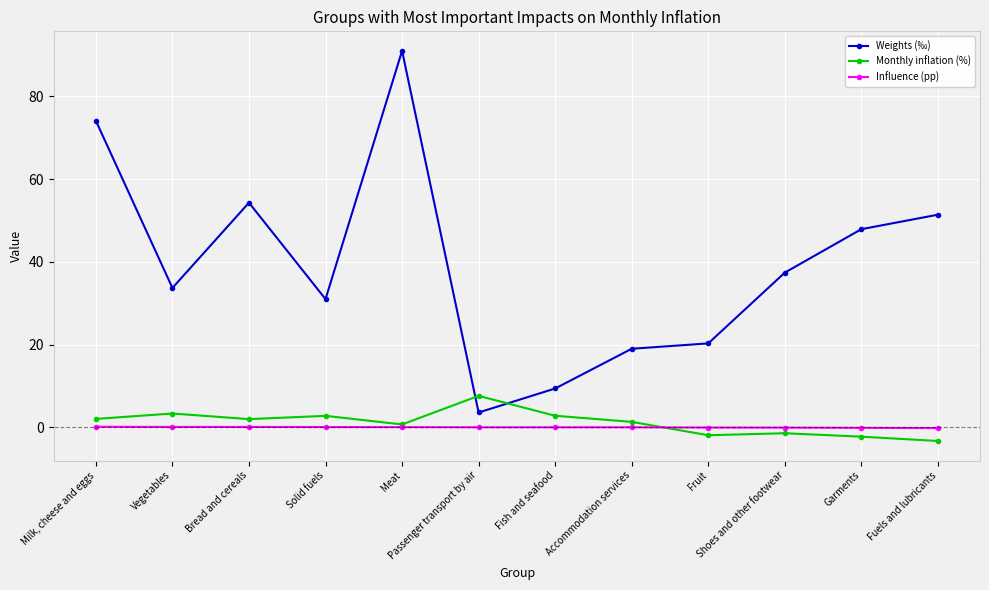

List the labels in order of Weights (‰) value, smallest first.

Passenger transport by air, Fish and seafood, Accommodation services, Fruit, Solid fuels, Vegetables, Shoes and other footwear, Garments, Fuels and lubricants, Bread and cereals, Milk, cheese and eggs, Meat